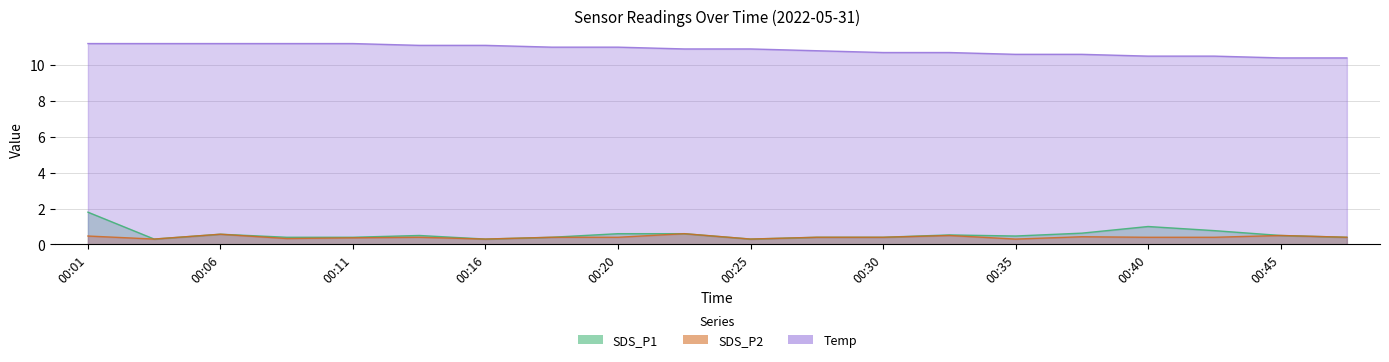

What is the value of the SDS_P2 point at the 12th from the left?

0.4